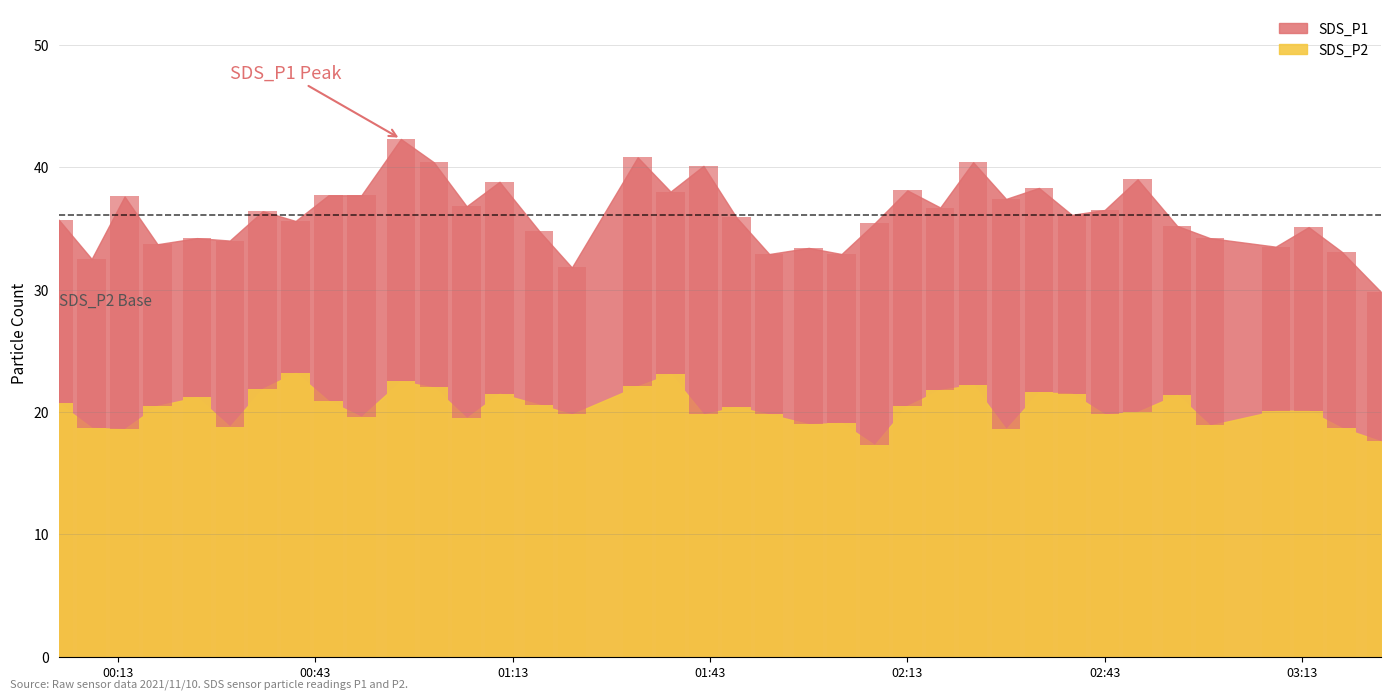

How many bars are there in each group?

2